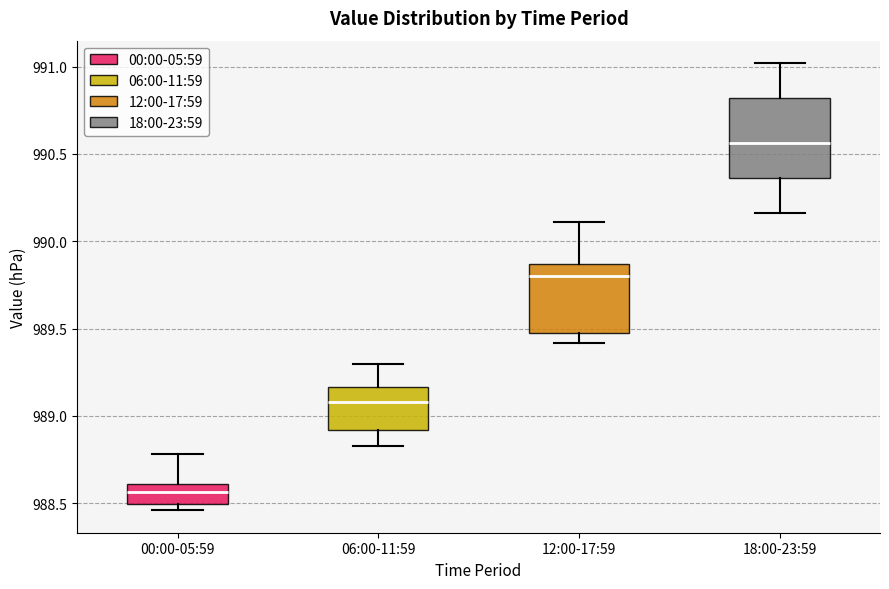

Which box has the highest median line?

18:00-23:59